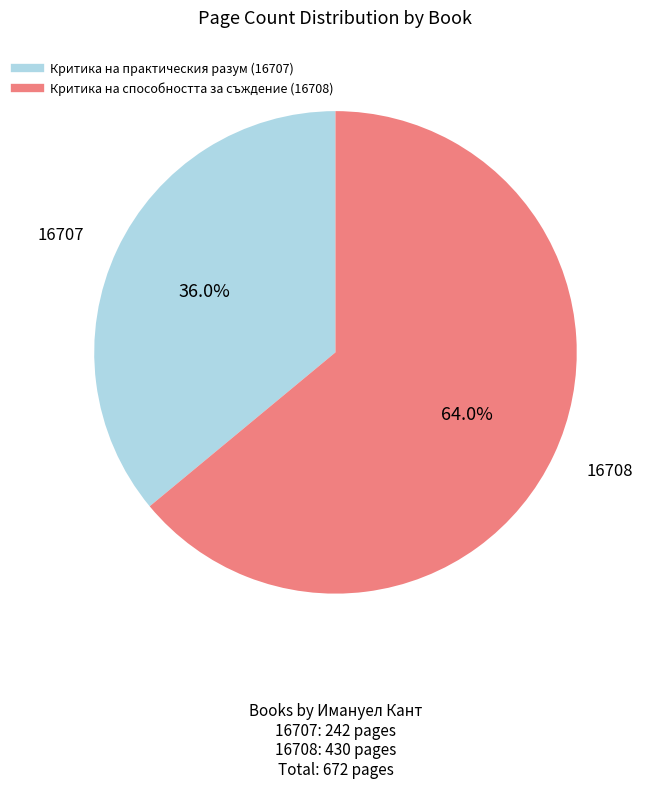

To the nearest percent, what is the difference between the largest and smallest slice percentages?

28%